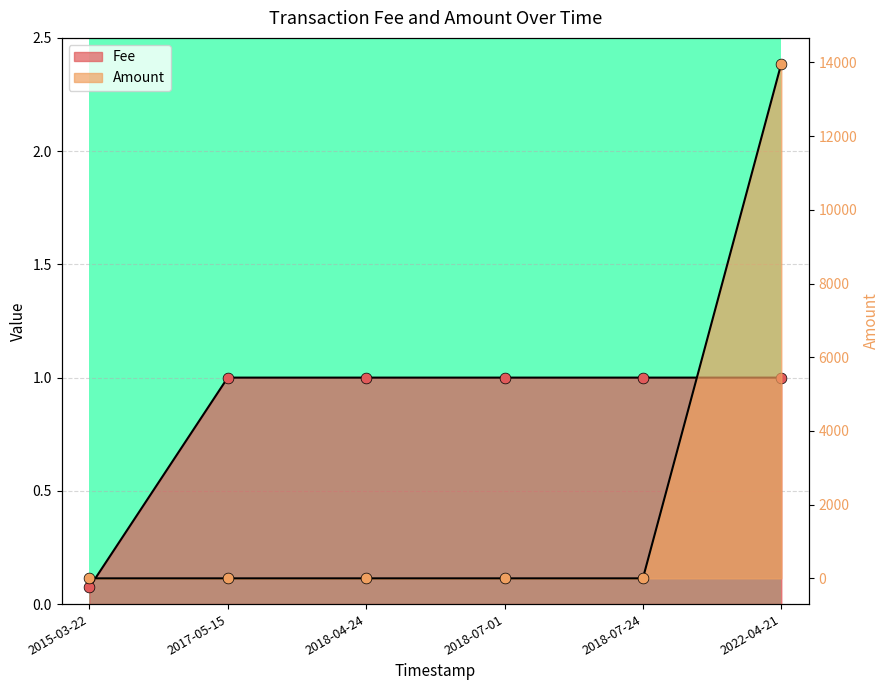

Which series has the largest total across all categories?

Amount